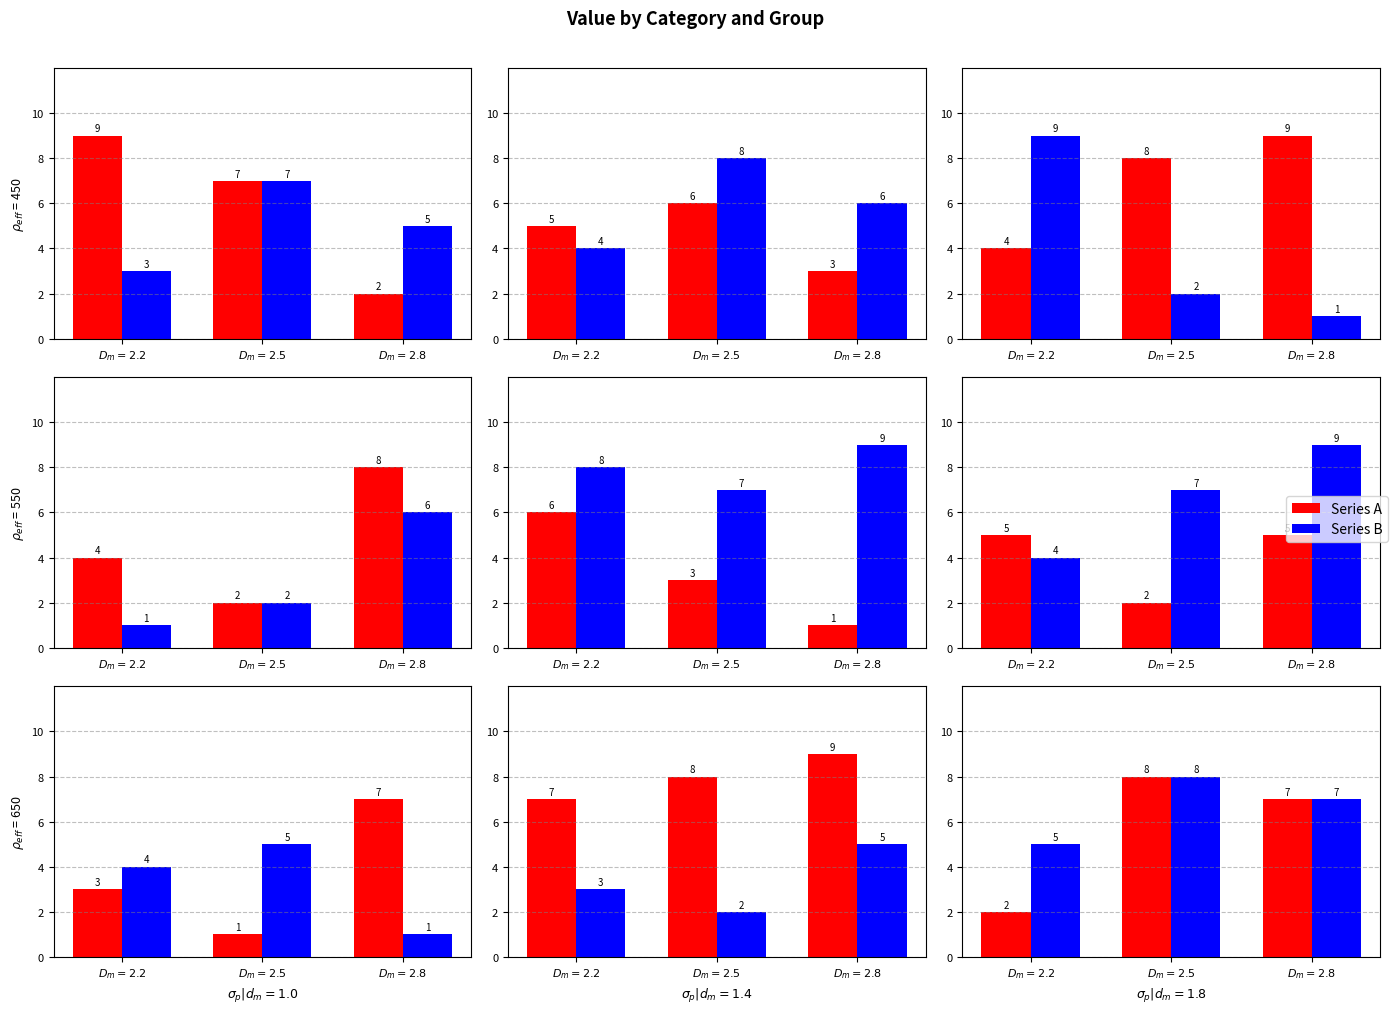

What is the label of the 1st bar from the right?

$D_m=2.8$